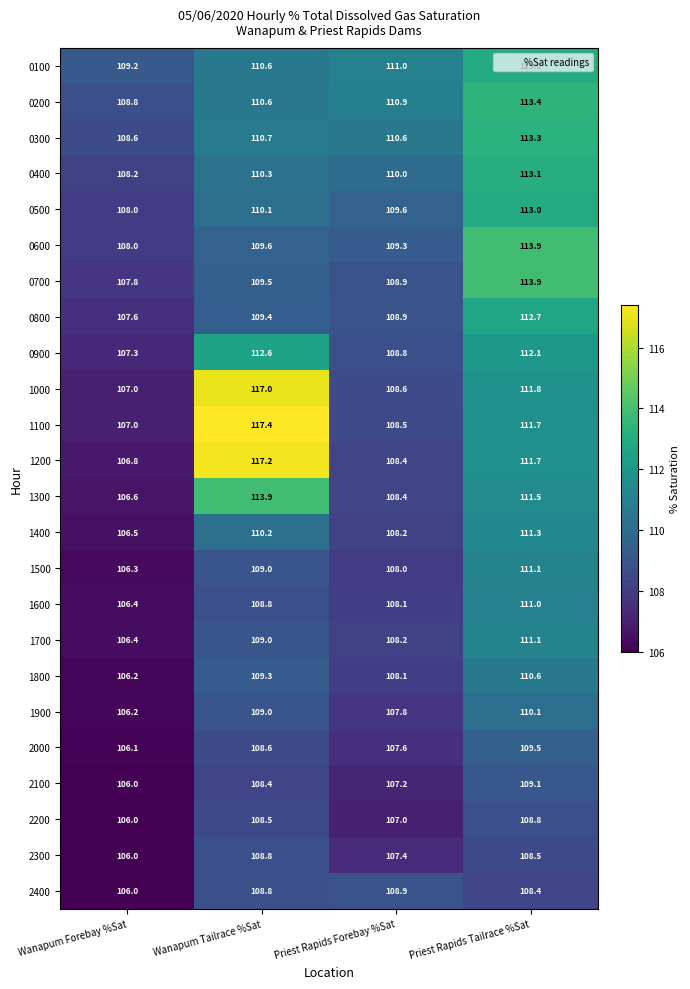

List the labels in order of 2200 value, smallest first.

Wanapum Forebay %Sat, Priest Rapids Forebay %Sat, Wanapum Tailrace %Sat, Priest Rapids Tailrace %Sat